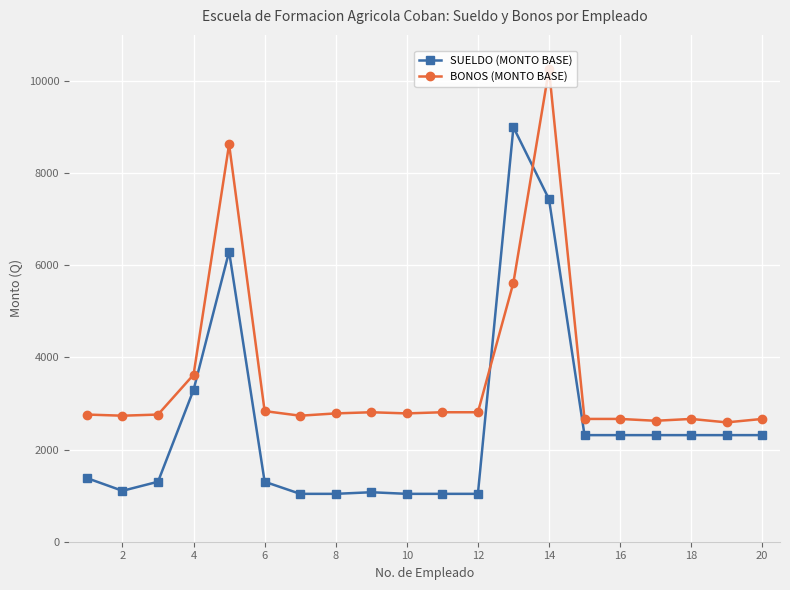

At how many categories does at least one series exceed 4586?

3